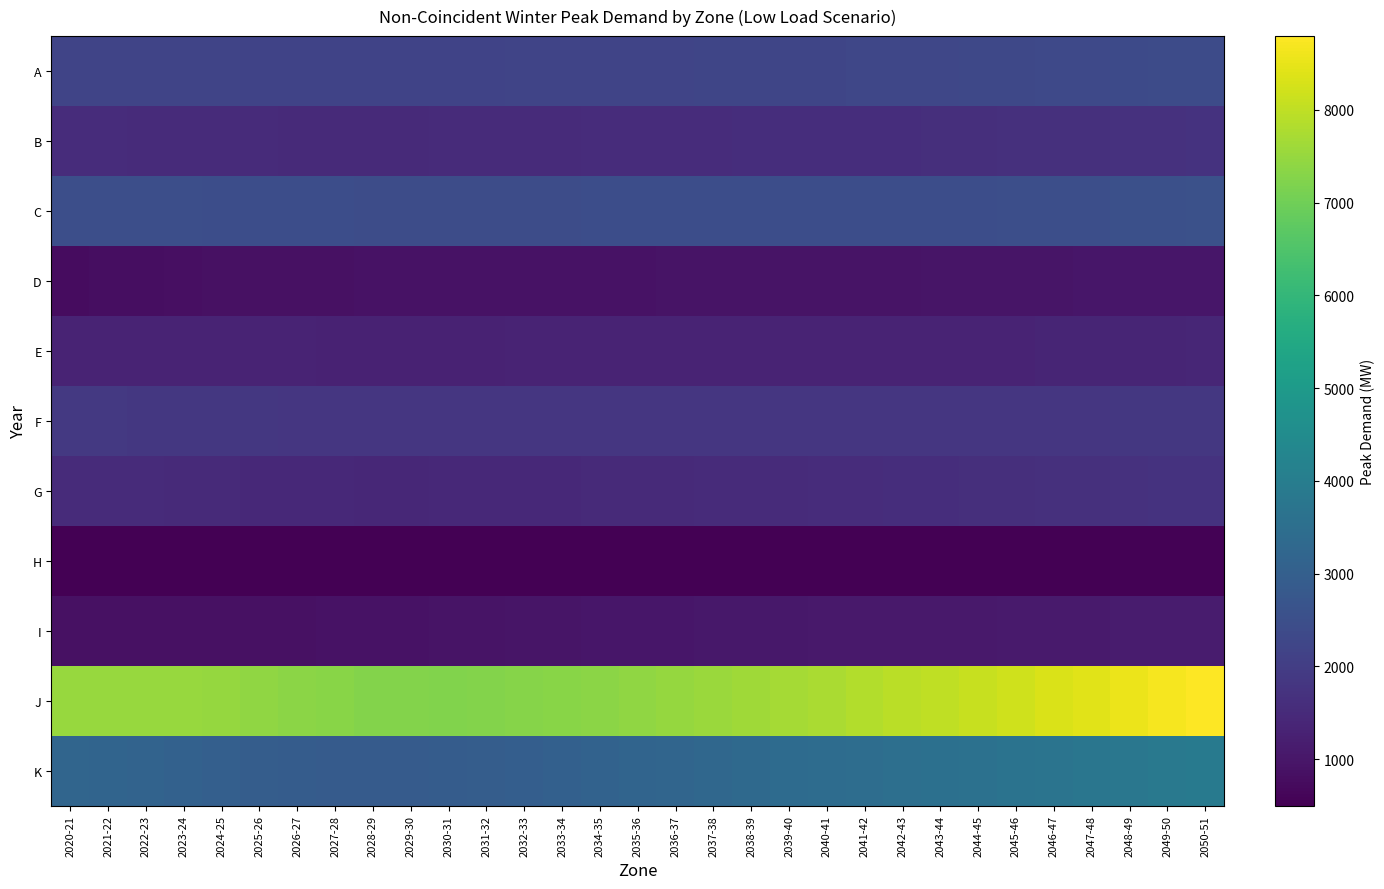

How many distinct data groups are displayed?

11